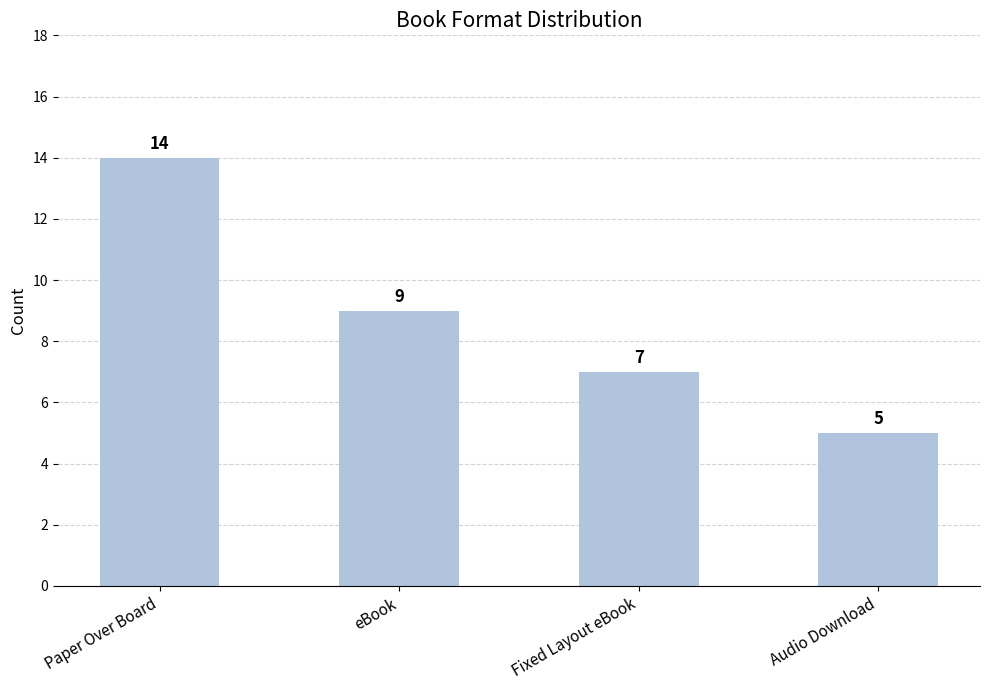

What is the change in value from Paper Over Board to Audio Download?

-9